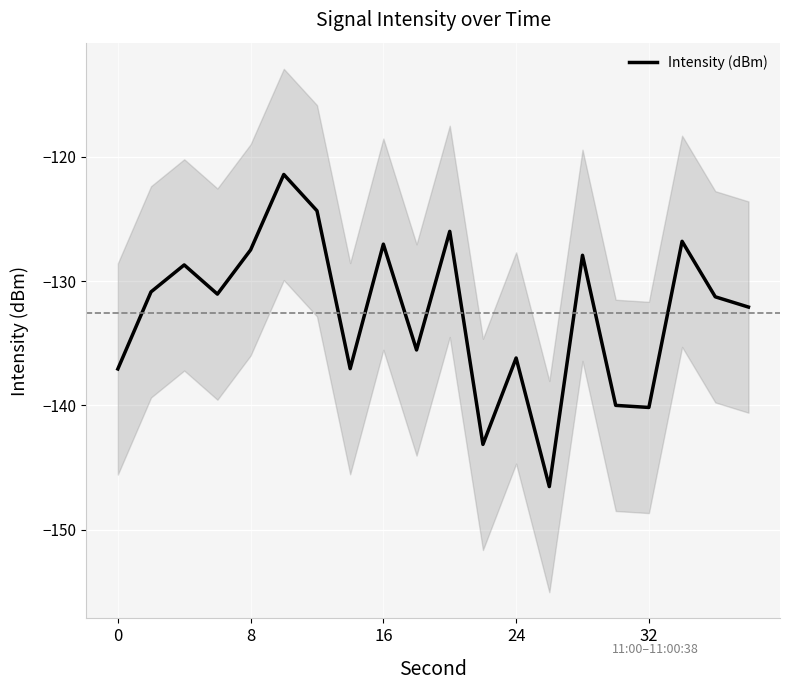

What is the lowest value of the Intensity (dBm) series?

-146.5